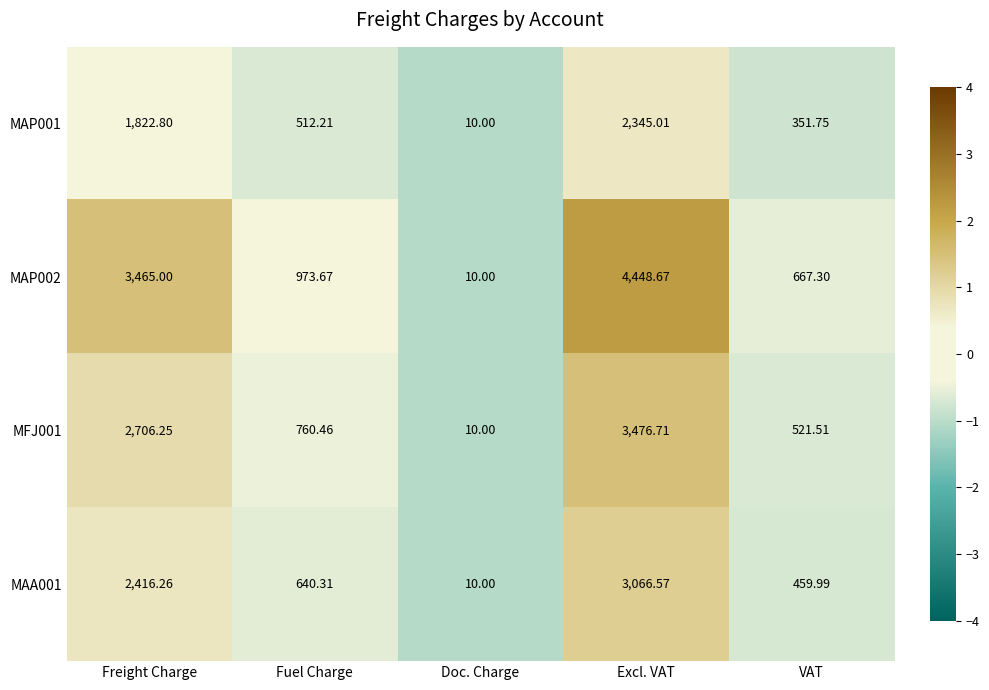

Count the number of categories in the chart.

5